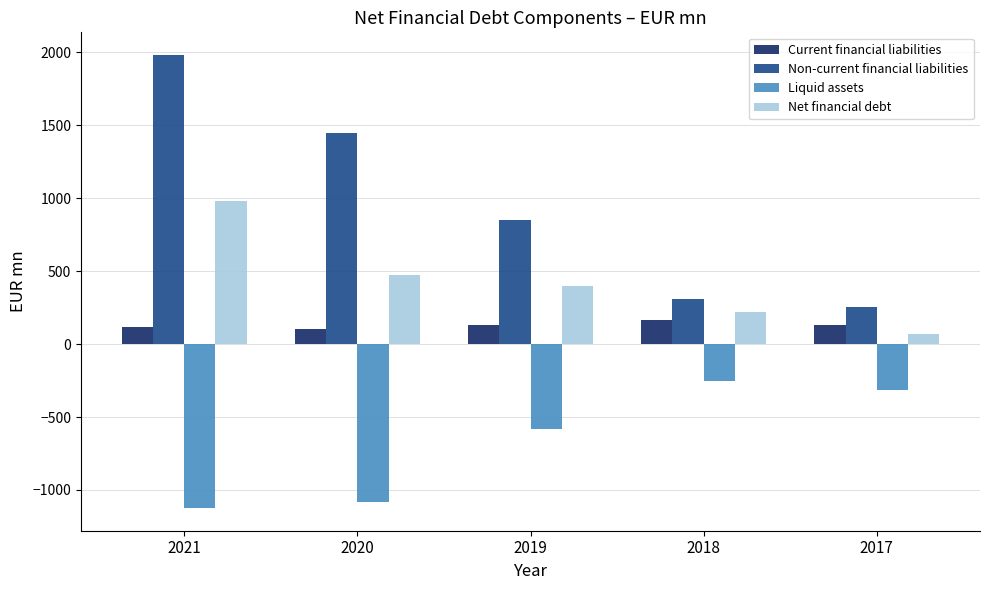

What value does the Net financial debt series have at 2020?

471.4